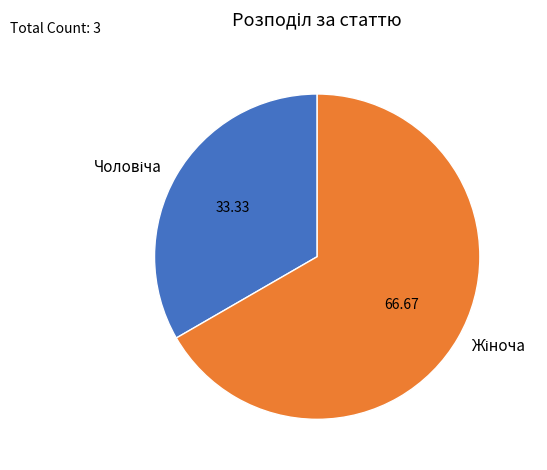

Does any single category account for the majority?

Yes